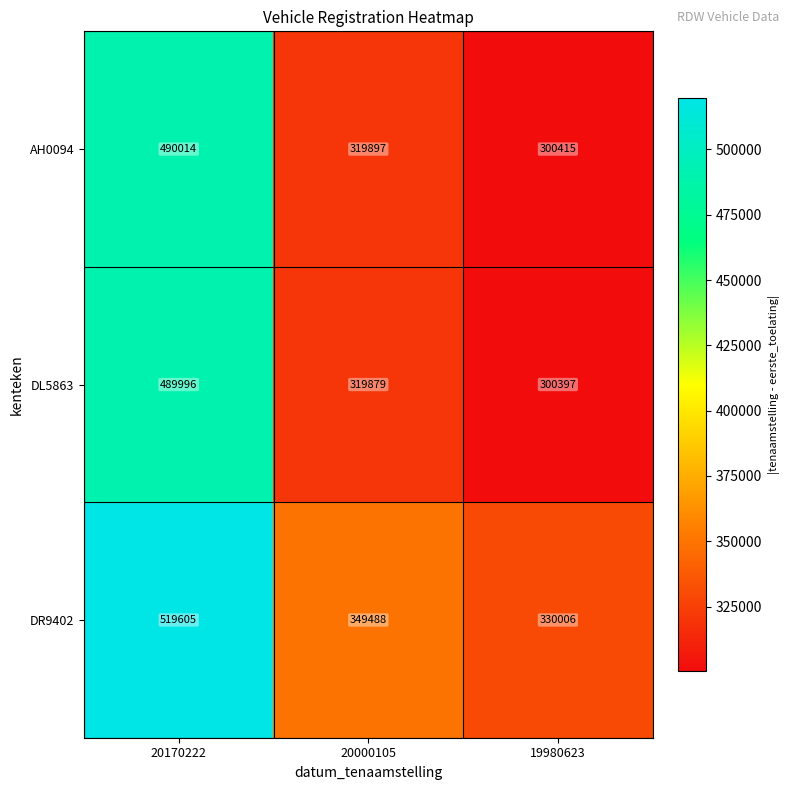

At 20170222, list the series in order from largest to smallest.

DR9402, AH0094, DL5863